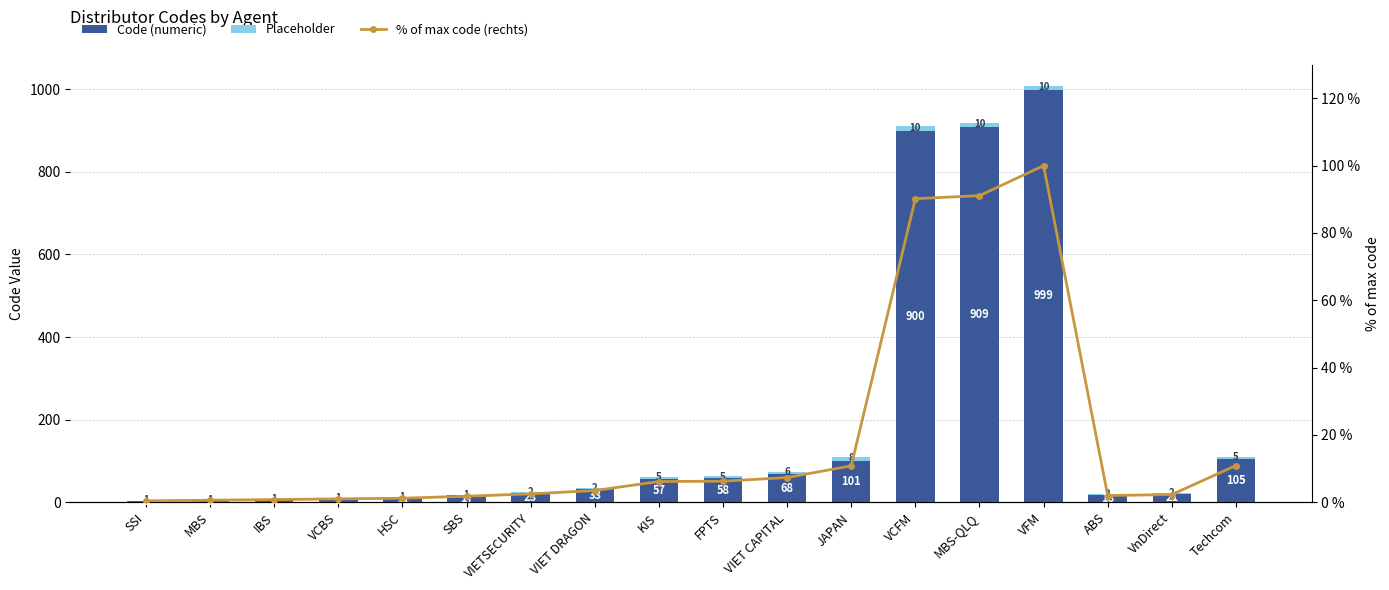

Which series has the largest range (max minus min)?

Code (numeric)